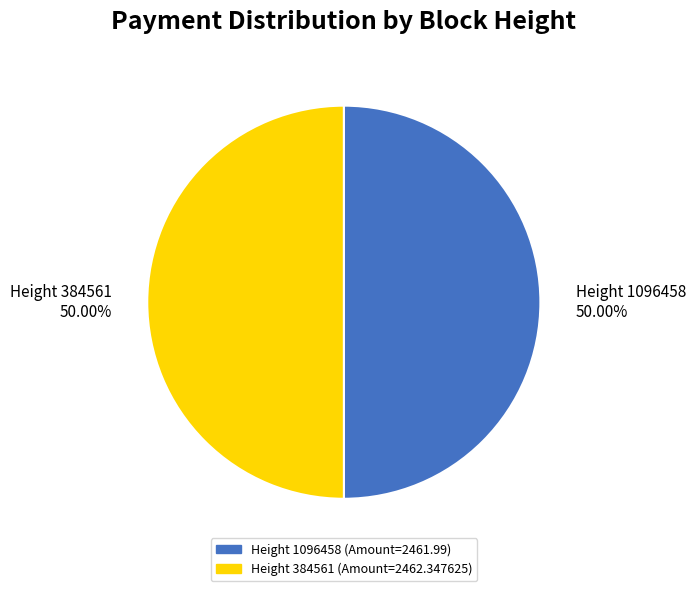

Combined, do Height 1096458 50.00% and Height 384561 50.00% account for over 50%?

Yes